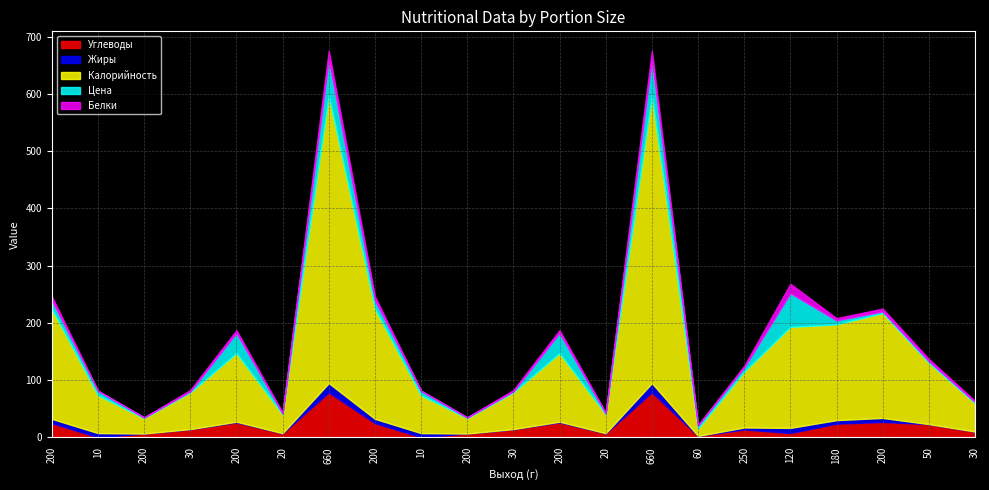

What is the total value across all series at 30?

82.6